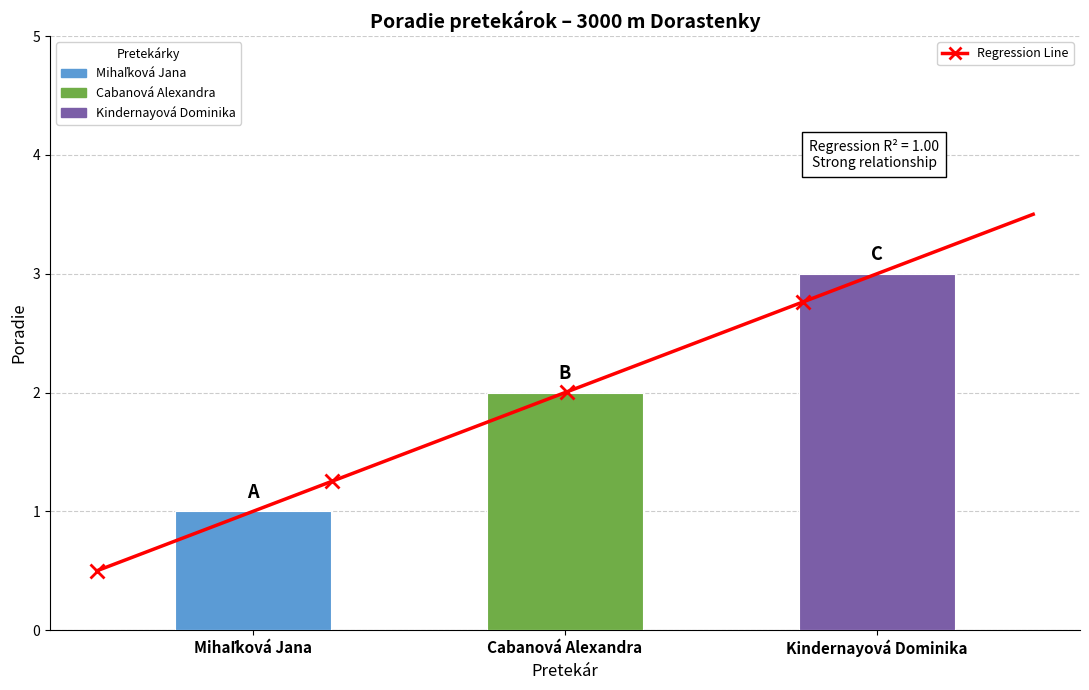

What is the difference between the values at Kindernayová Dominika and Mihaľková Jana?

2